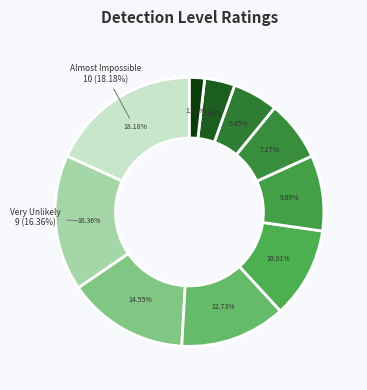

Count the number of slices in the pie.

10